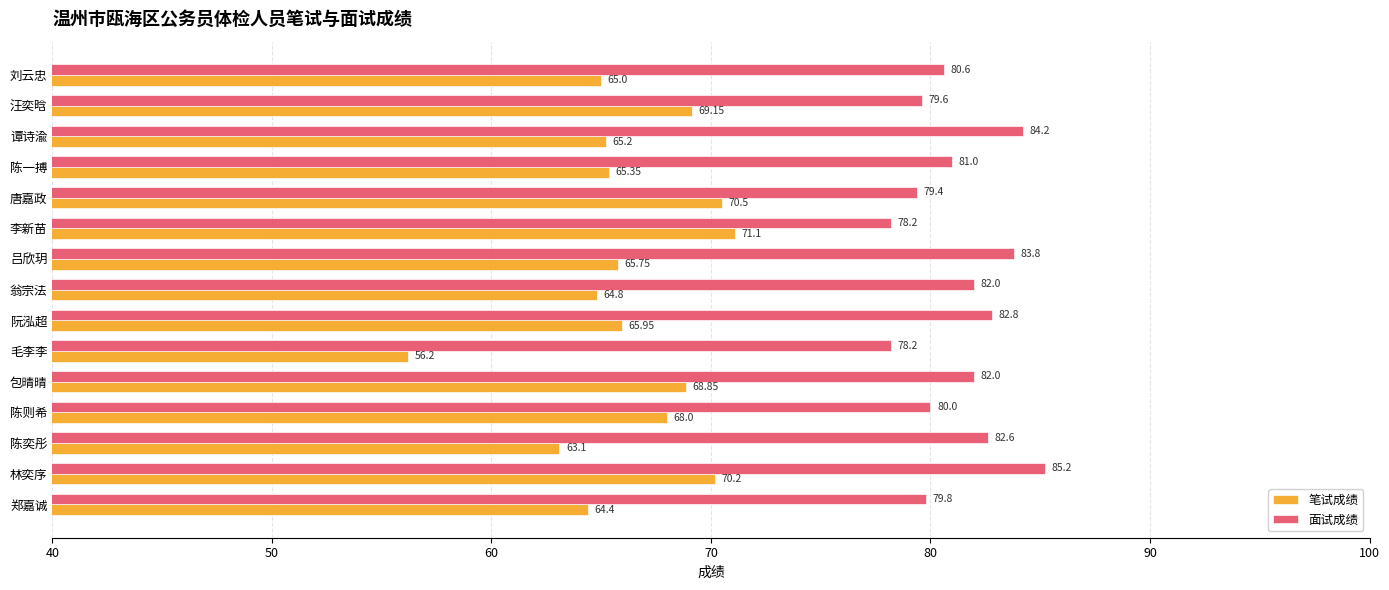

Where is 笔试成绩 nearest to the value 63?

陈奕彤